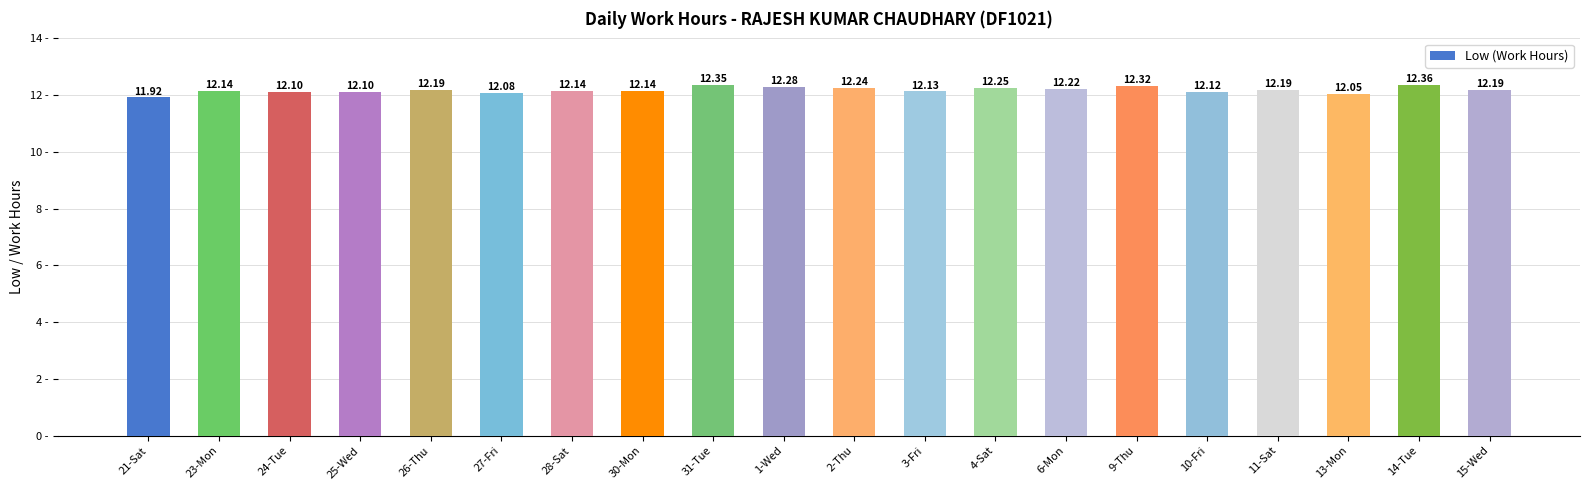

What is the average value?

12.2